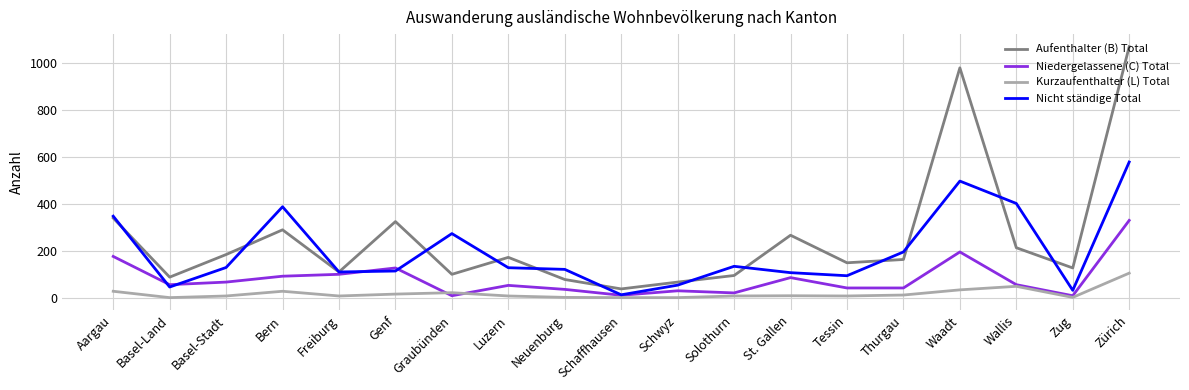

How many series are shown in this chart?

4